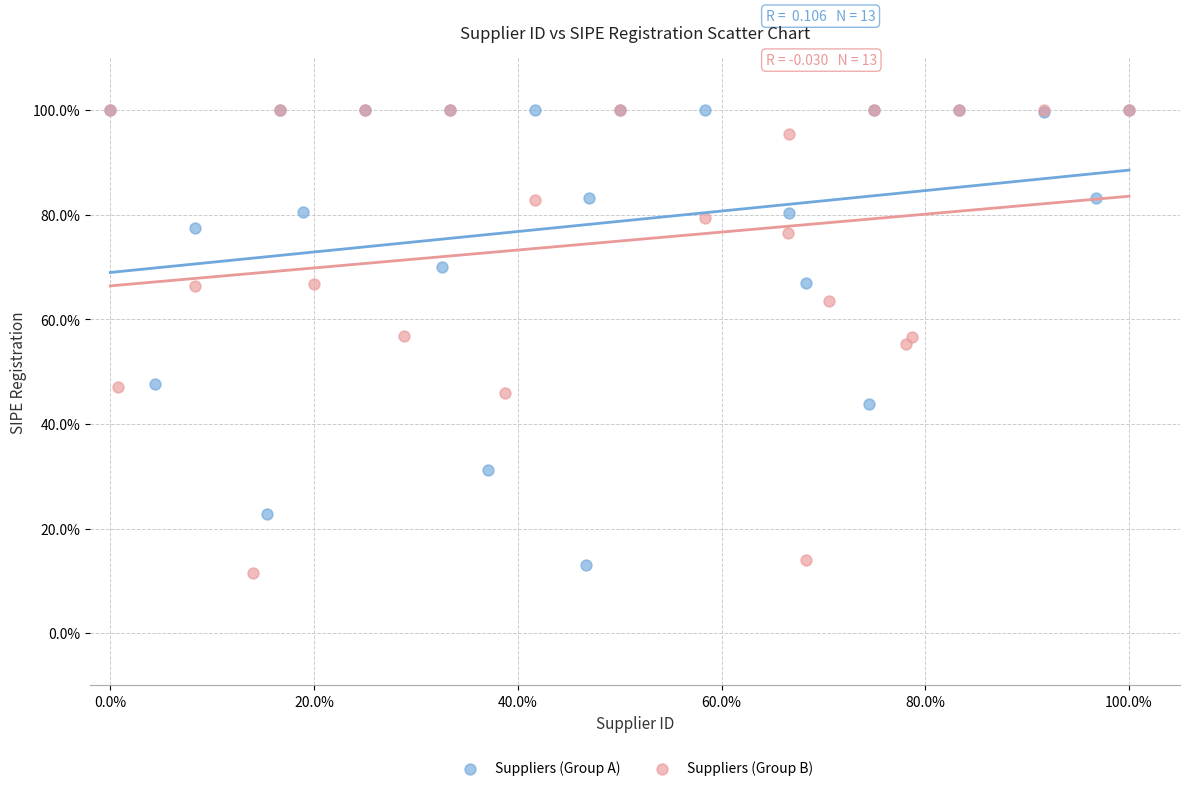

Which series contains the lowest Y value?

Suppliers (Group B)